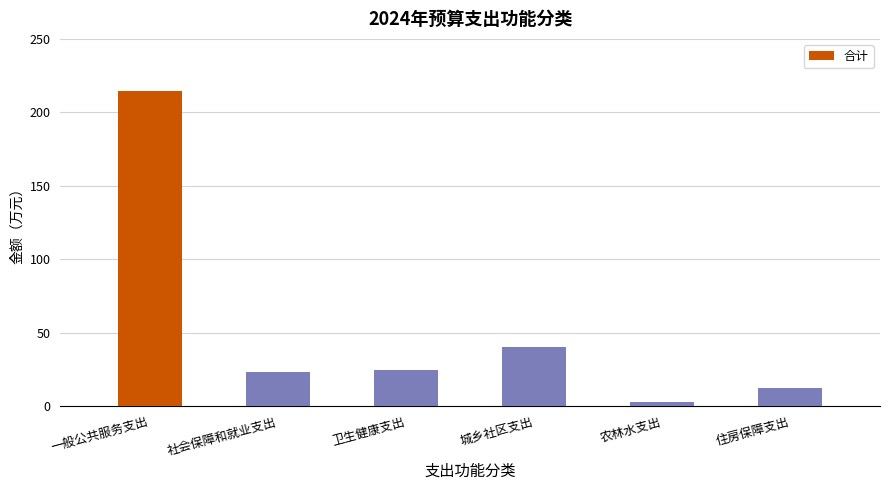

Count the number of values greater than 24.

3